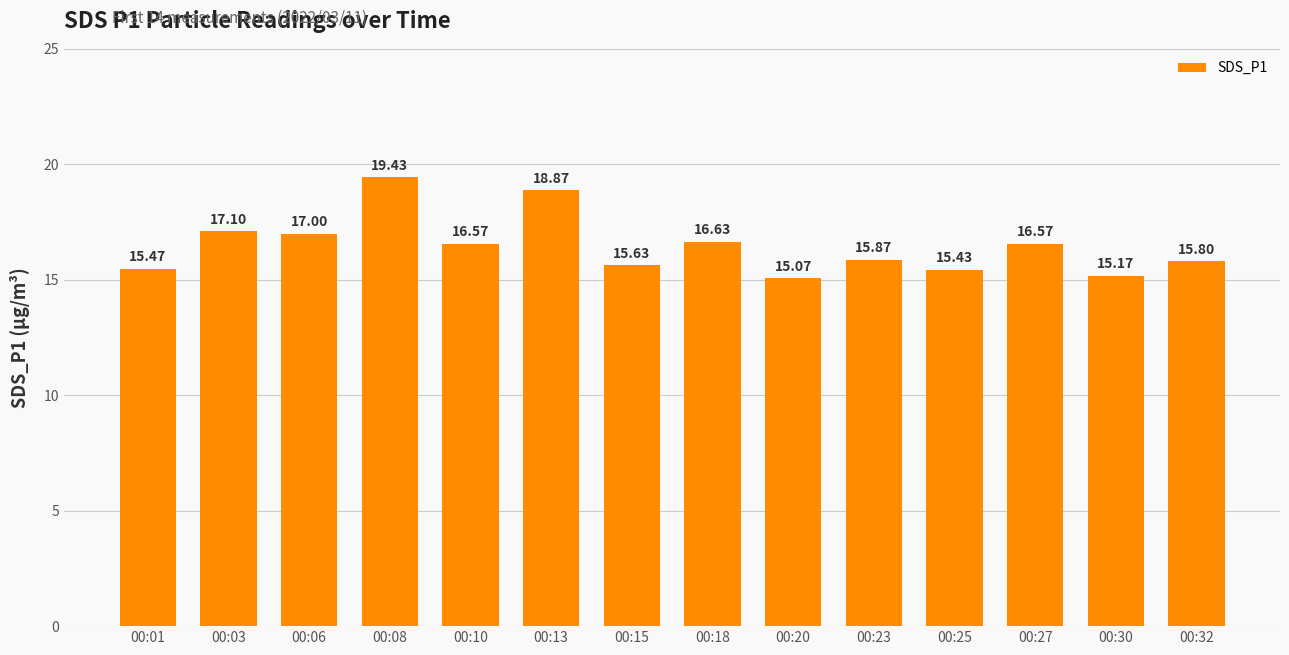

At which category does the chart reach its minimum across all series?

00:20